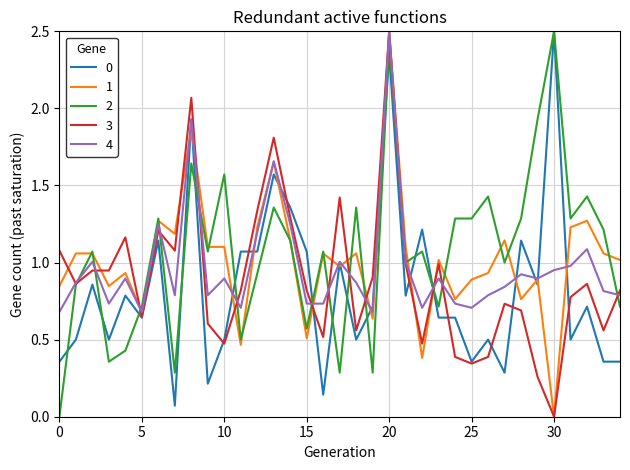

List the series in order of their overall mean, lowest first.

0, 3, 4, 1, 2